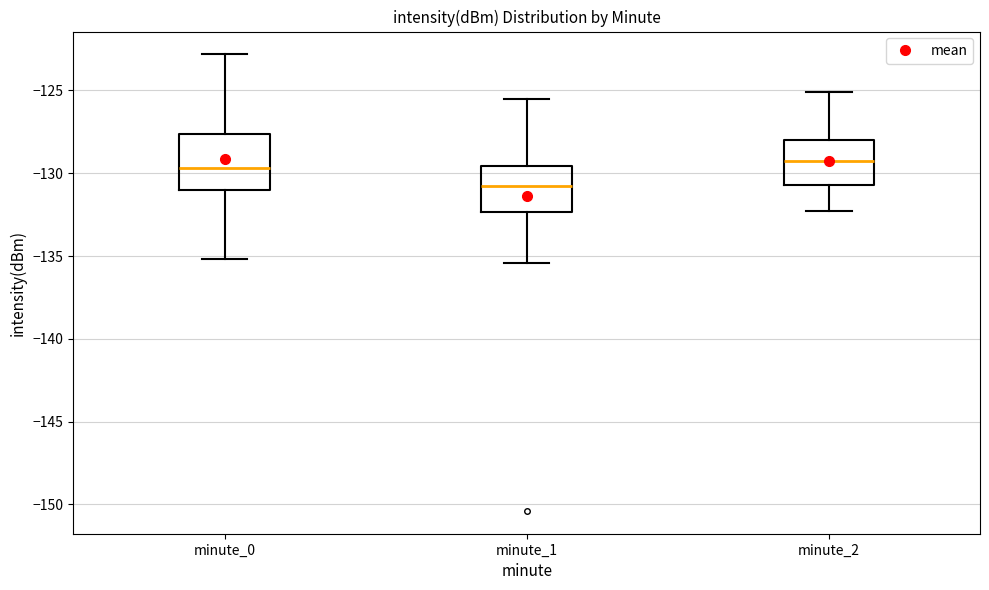

Which box is the tallest, from its lower edge to its upper edge?

minute_0